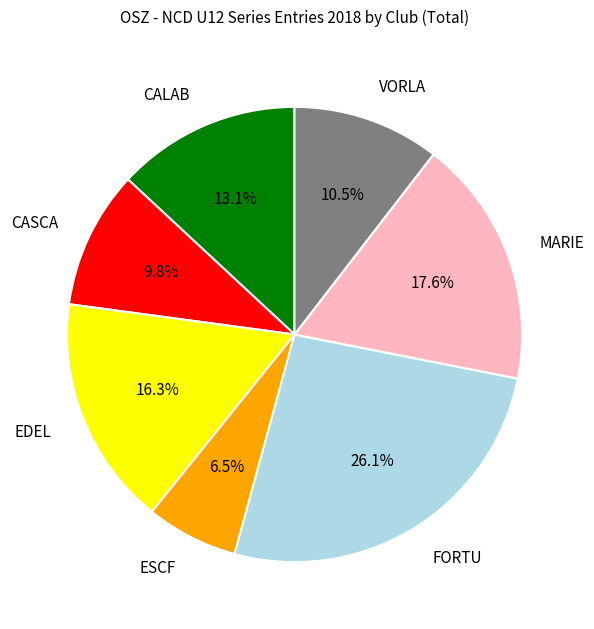

Which category has the smallest portion of the pie?

ESCF